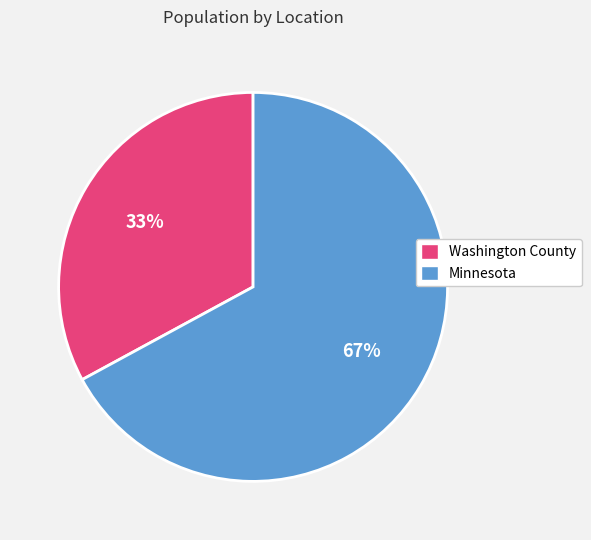

Between Minnesota and Washington County, which is larger?

Minnesota